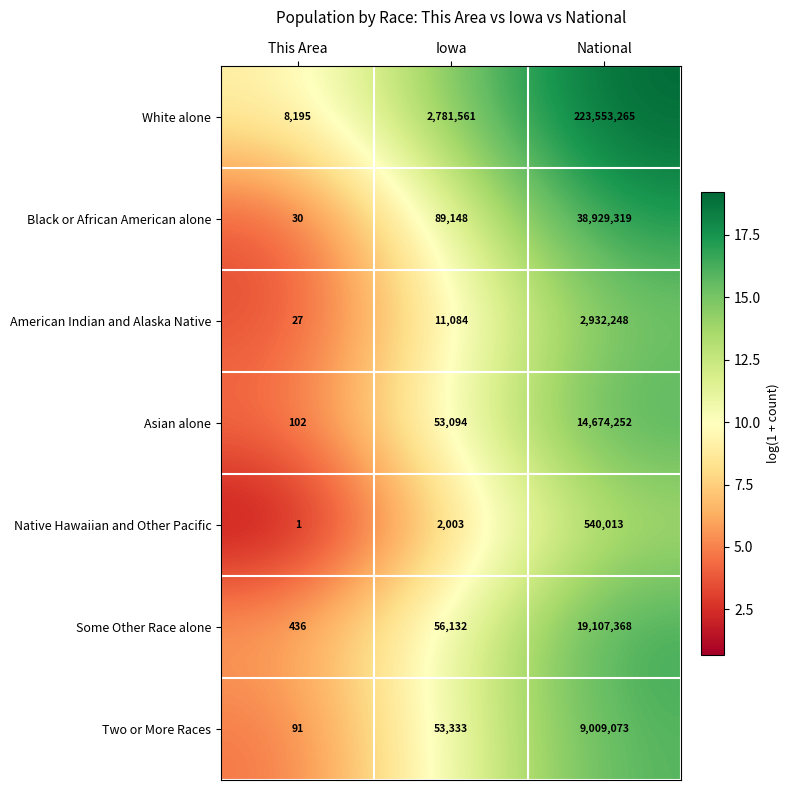

What is the difference between the maximum and second lowest values in the Asian alone series?

14621158